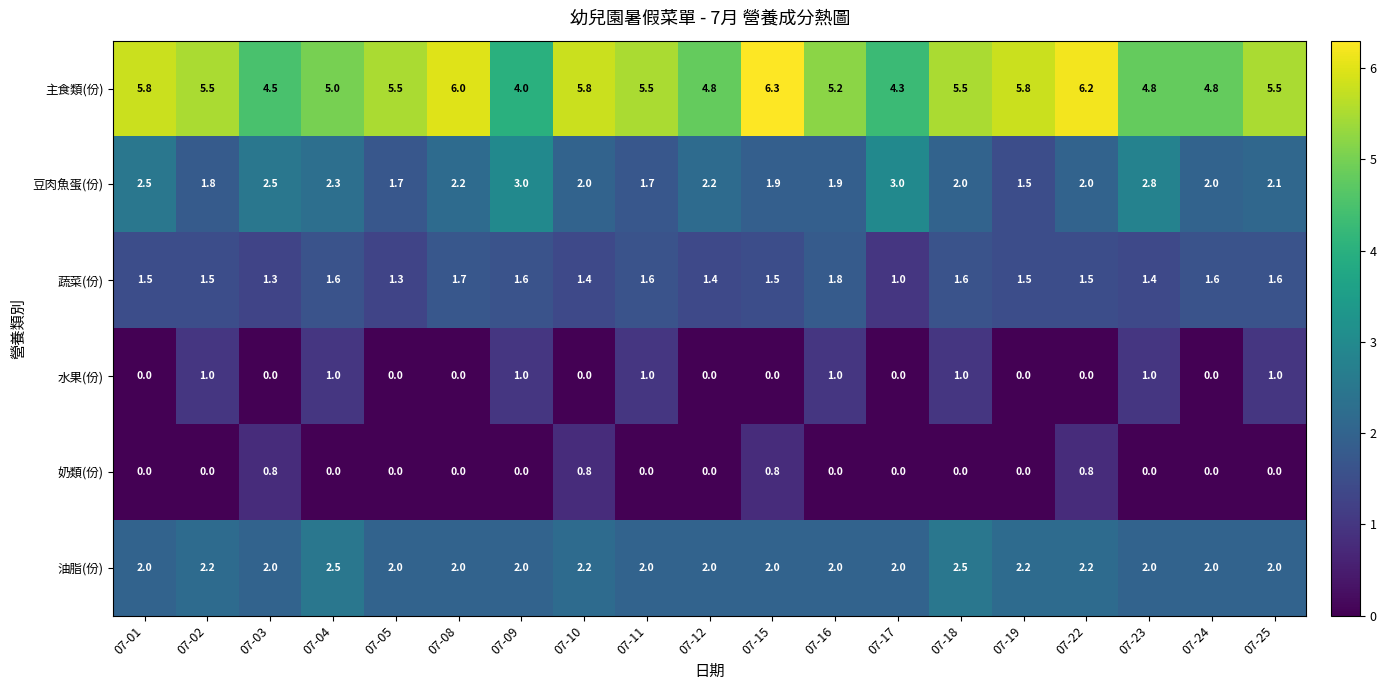

What is the difference between the highest and lowest values at 07-23?

4.8